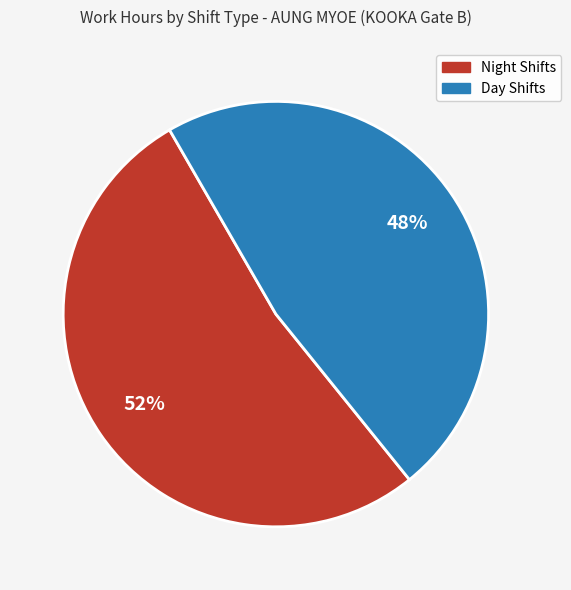

Is there any slice that represents more than half of the pie?

Yes